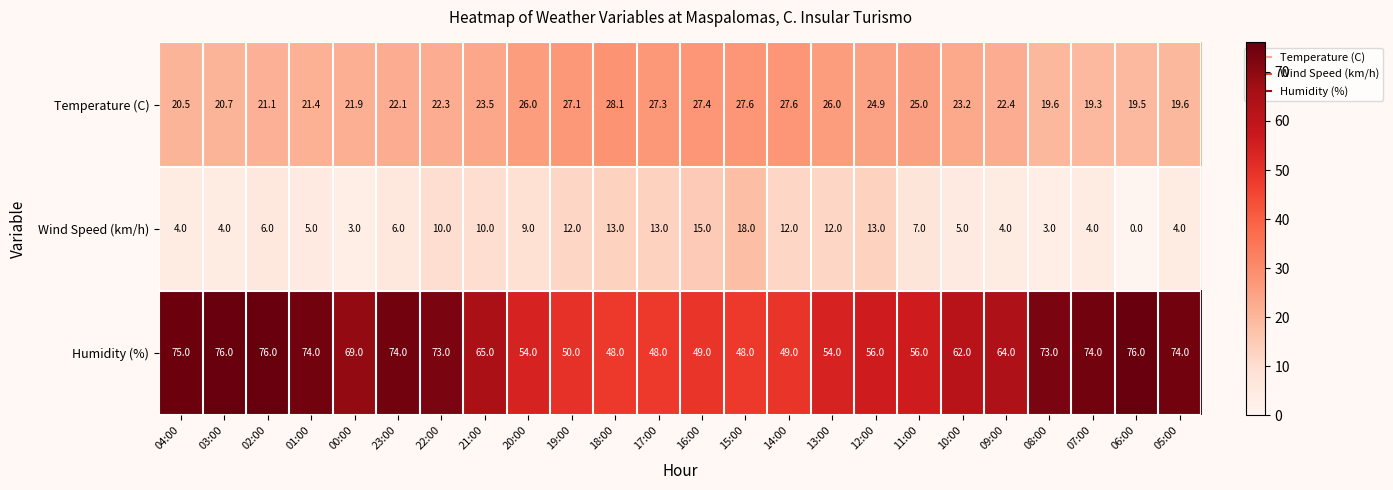

At 05:00, list the series in order from smallest to largest.

Wind Speed (km/h), Temperature (C), Humidity (%)